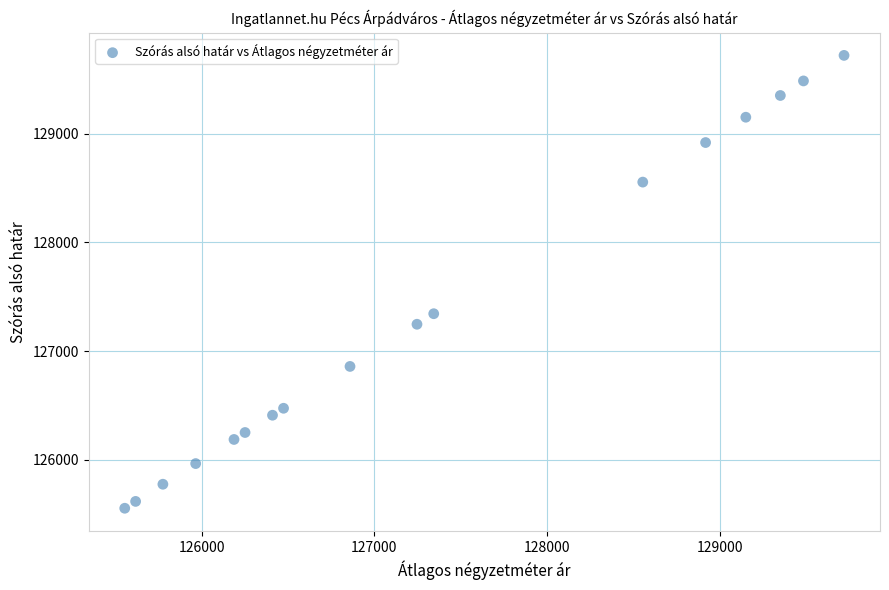

What is the range of Y values (max minus min)?

4167